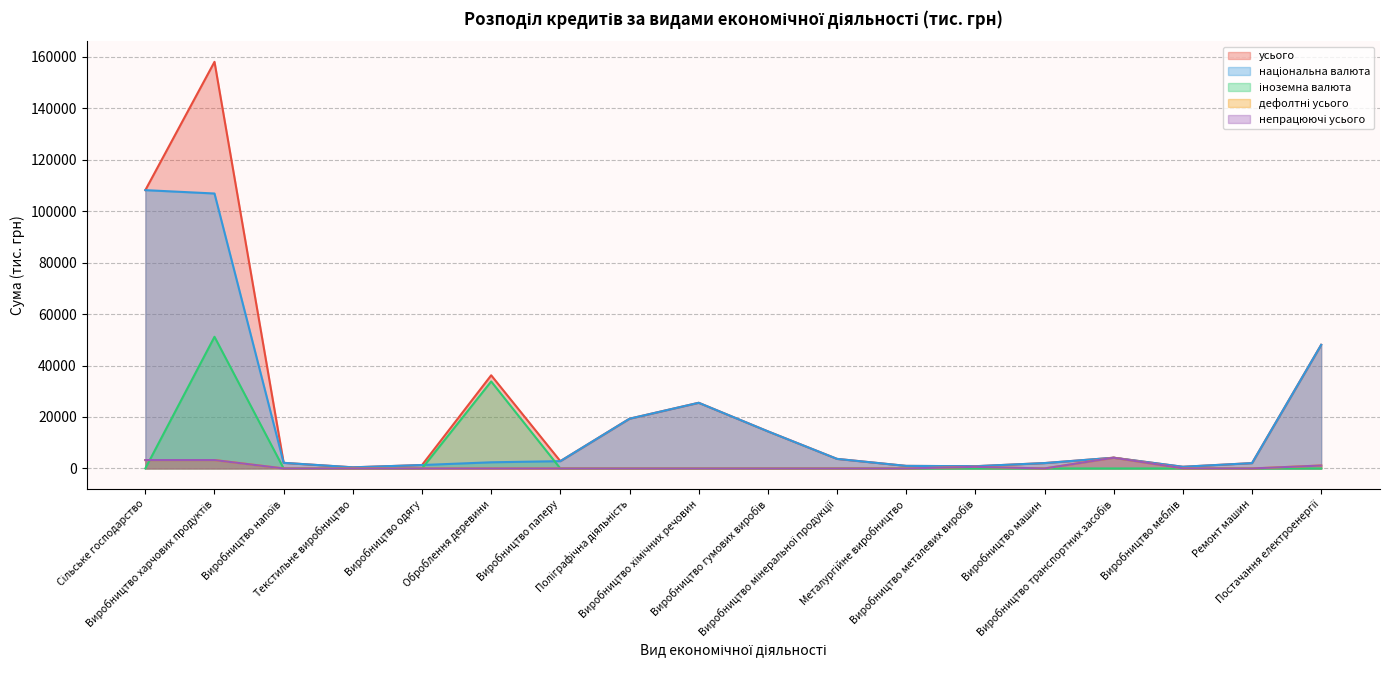

How many series are shown in this chart?

5